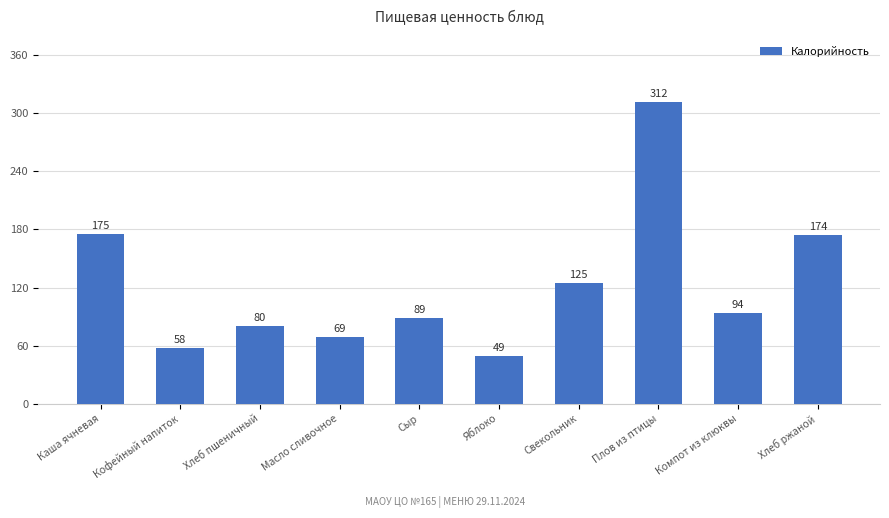

How many data points does each series have?

10